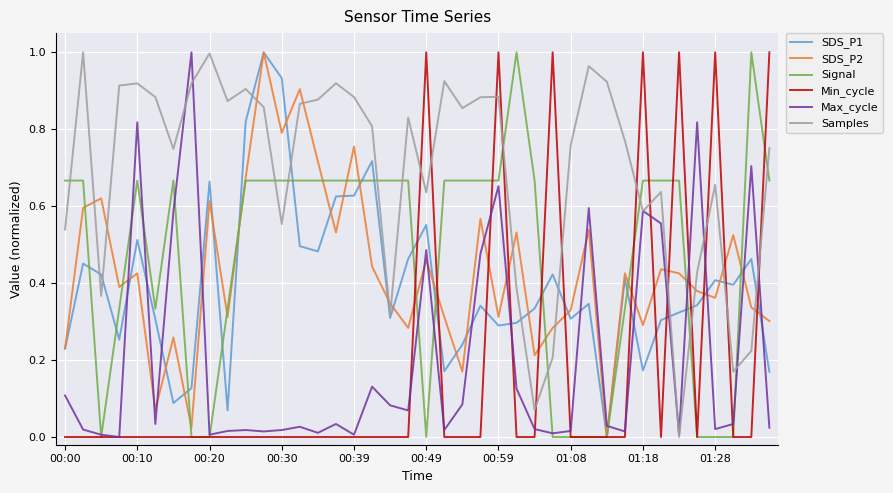

Does the chart display data point markers on the line(s)?

No